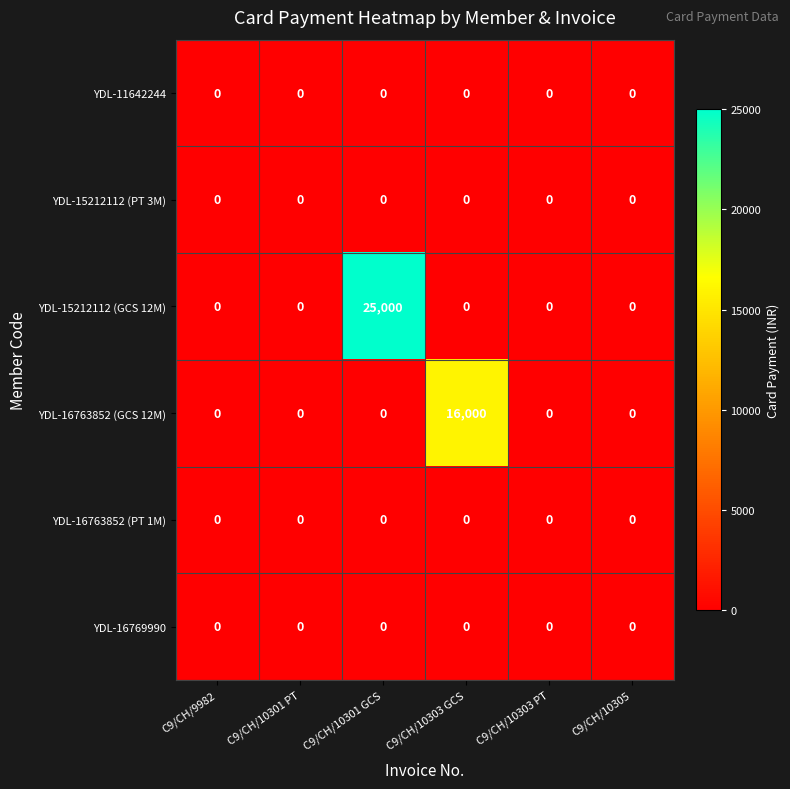

Which category has the highest value across all series?

C9/CH/10301 GCS